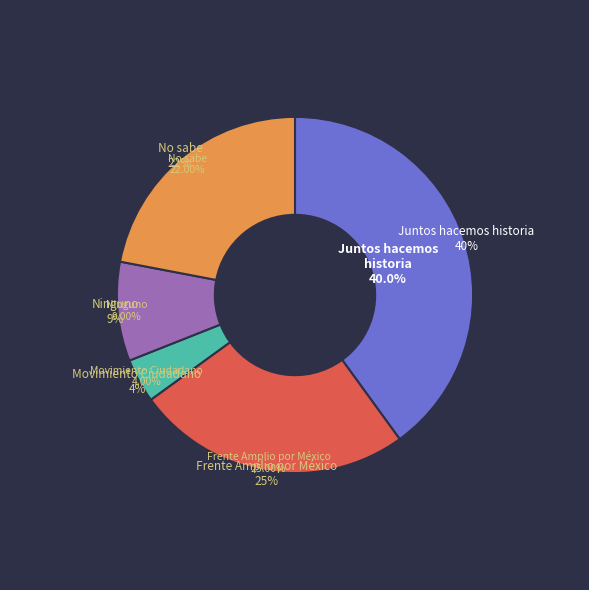

To the nearest percent, what portion does Frente Amplio por México (PAN-PRI-PRD) represent?

25%